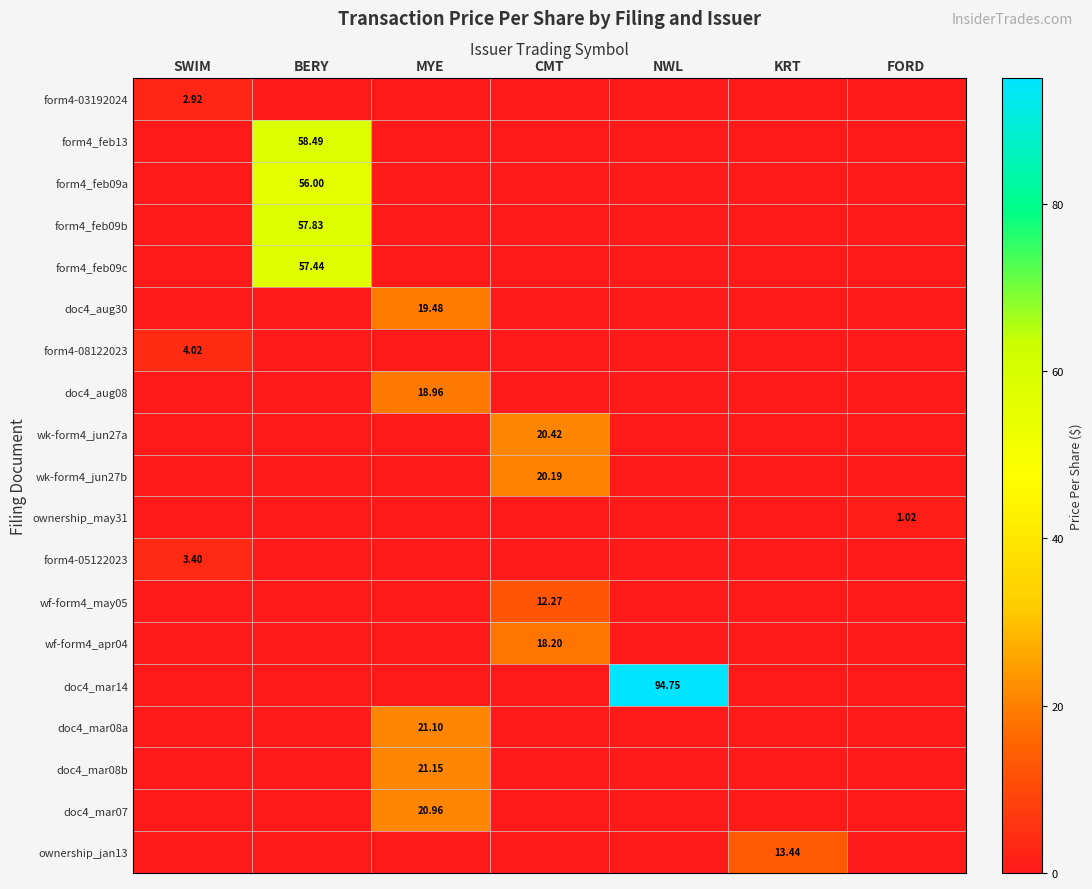

The wk-form4_jun27a series shows 0.0 at MYE. True or false?

True